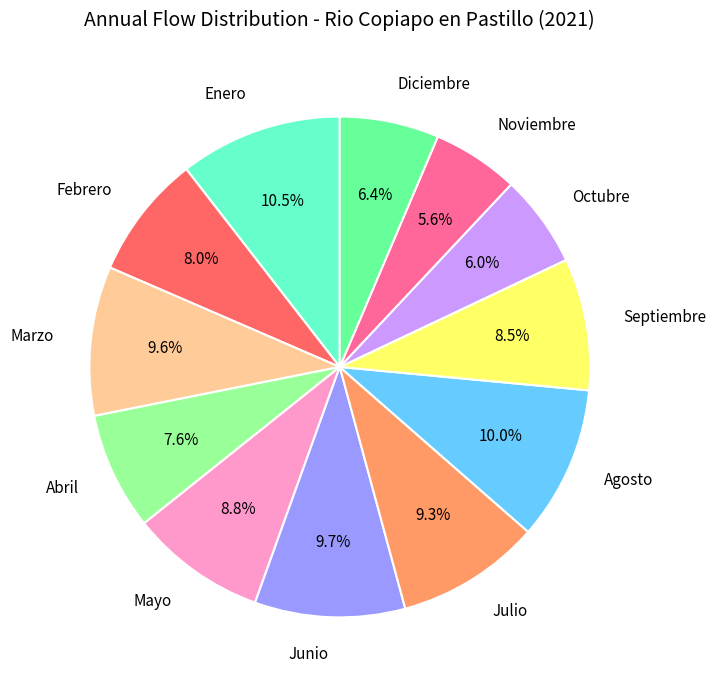

Does any single category account for the majority?

No